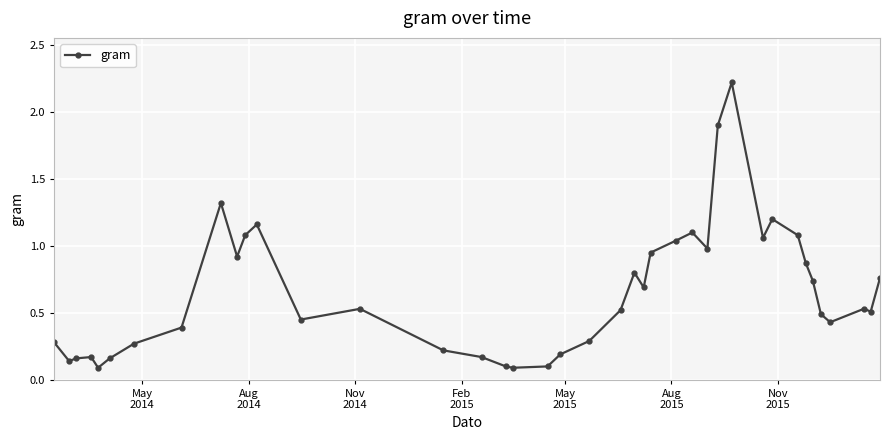

True or false: the data has more than 0 interior local peaks.

True